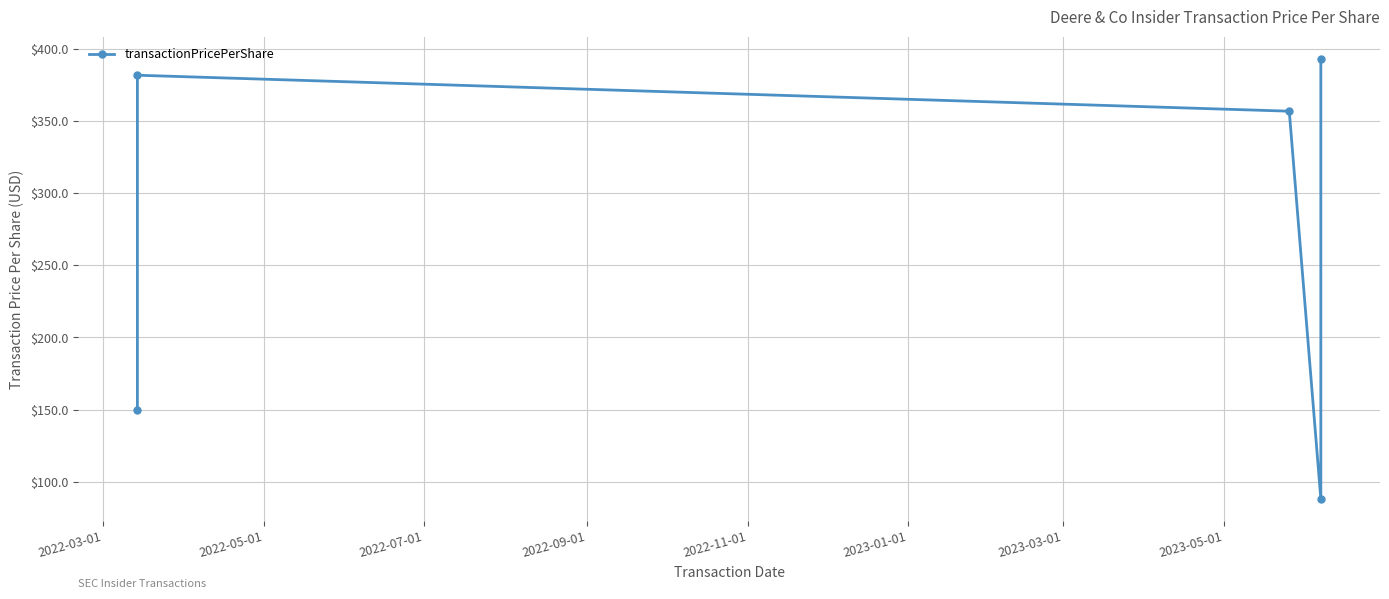

What is the difference between the maximum and minimum values?

304.8